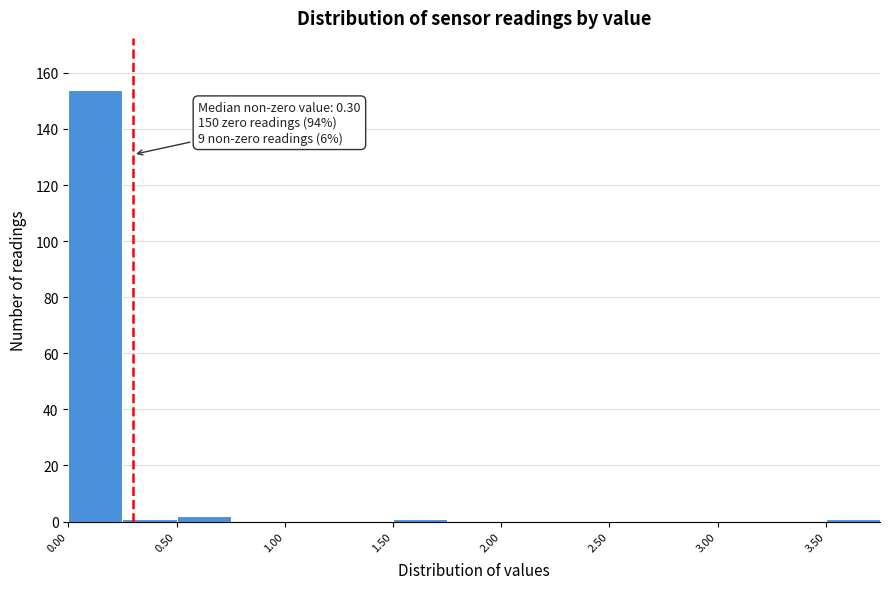

Over which range of the x-axis is the bar tallest?

0.00 to 0.25